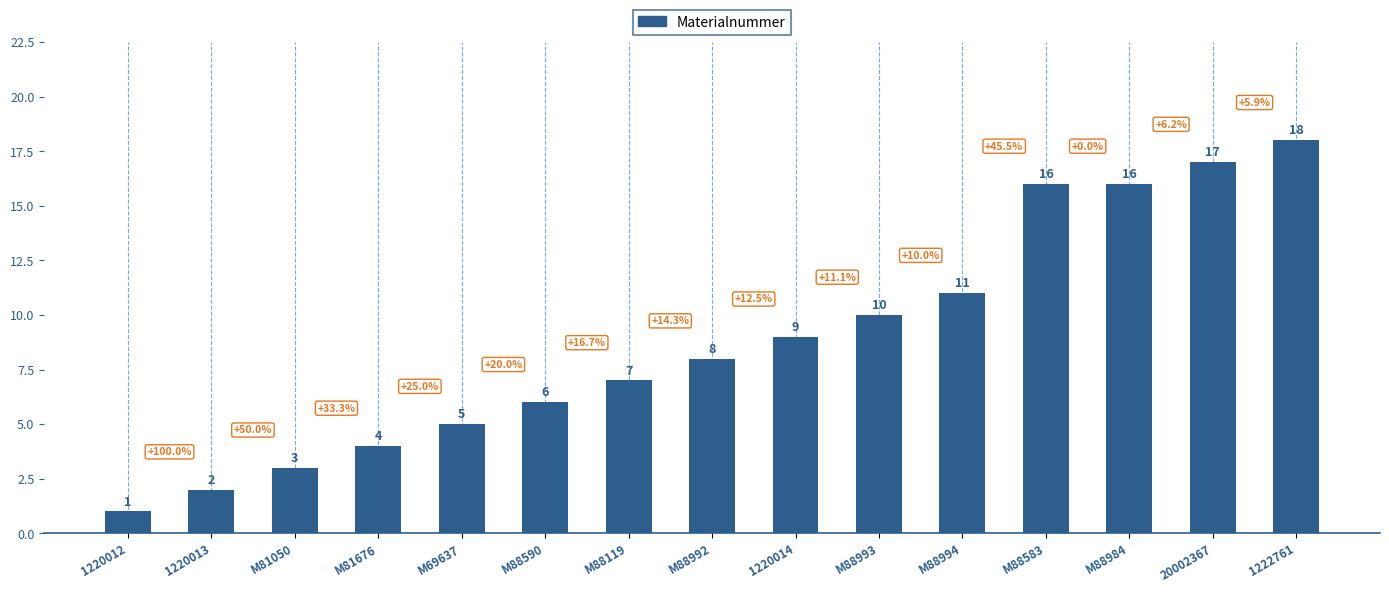

What value does the data have at 1220014?

9